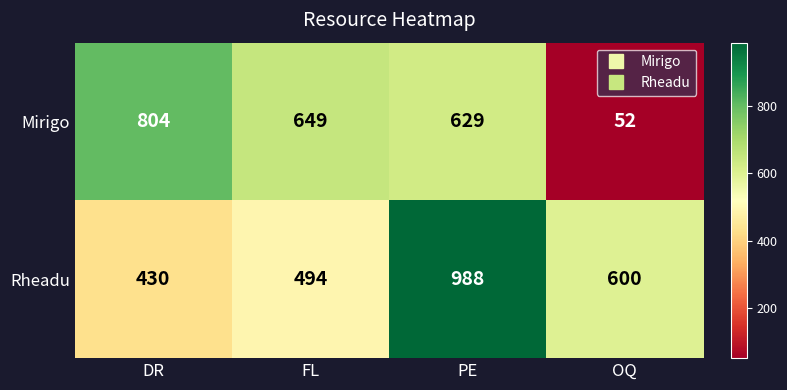

What is the difference between the second highest and second lowest values in the Mirigo series?

20